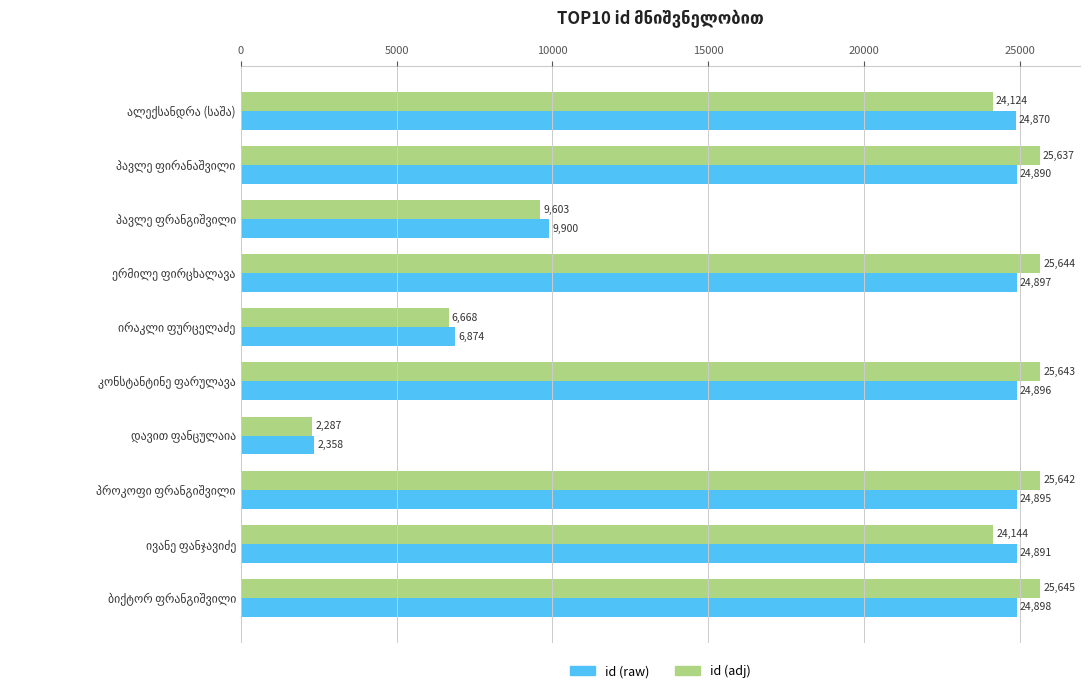

What is the maximum value shown in the chart?

25644.9